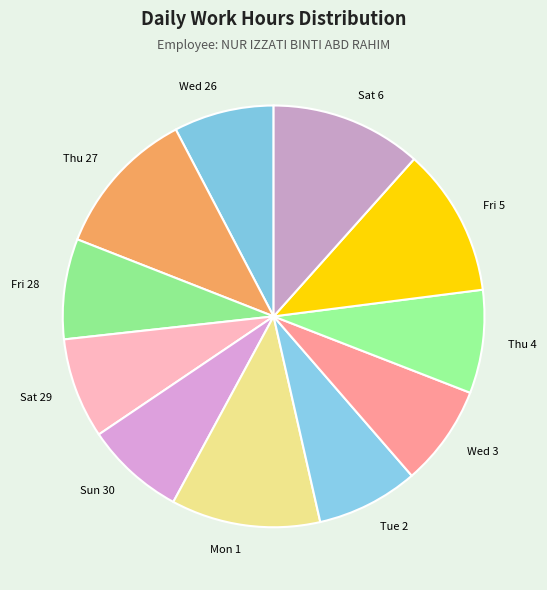

Between Fri 5 and Tue 2, which is larger?

Fri 5